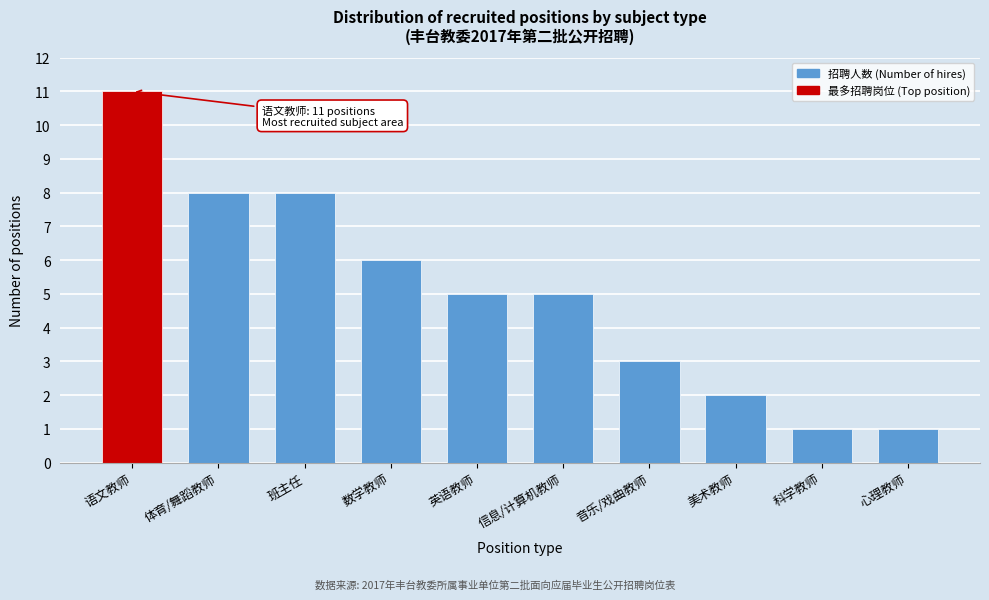

Reading left to right, what are all the values shown in this chart?

语文教师=11	体育/舞蹈教师=8	班主任=8	数学教师=6	英语教师=5	信息/计算机教师=5	音乐/戏曲教师=3	美术教师=2	科学教师=1	心理教师=1